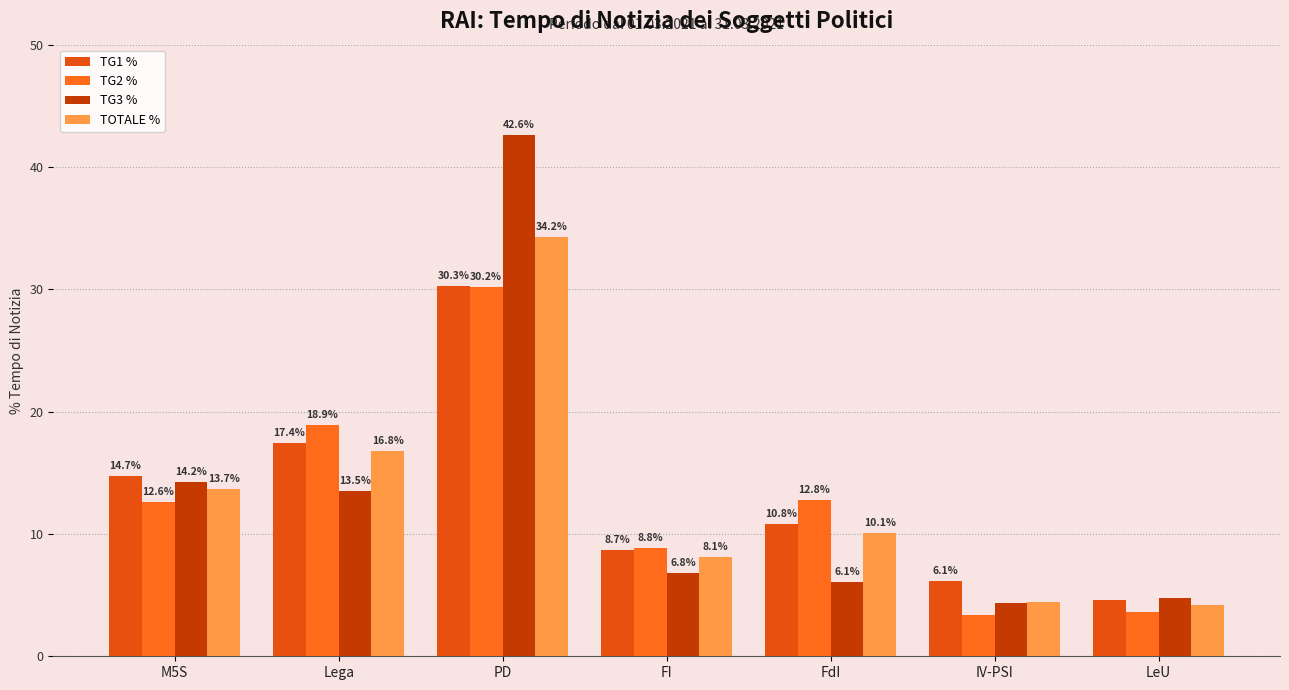

What is the maximum value shown in the chart?

42.6